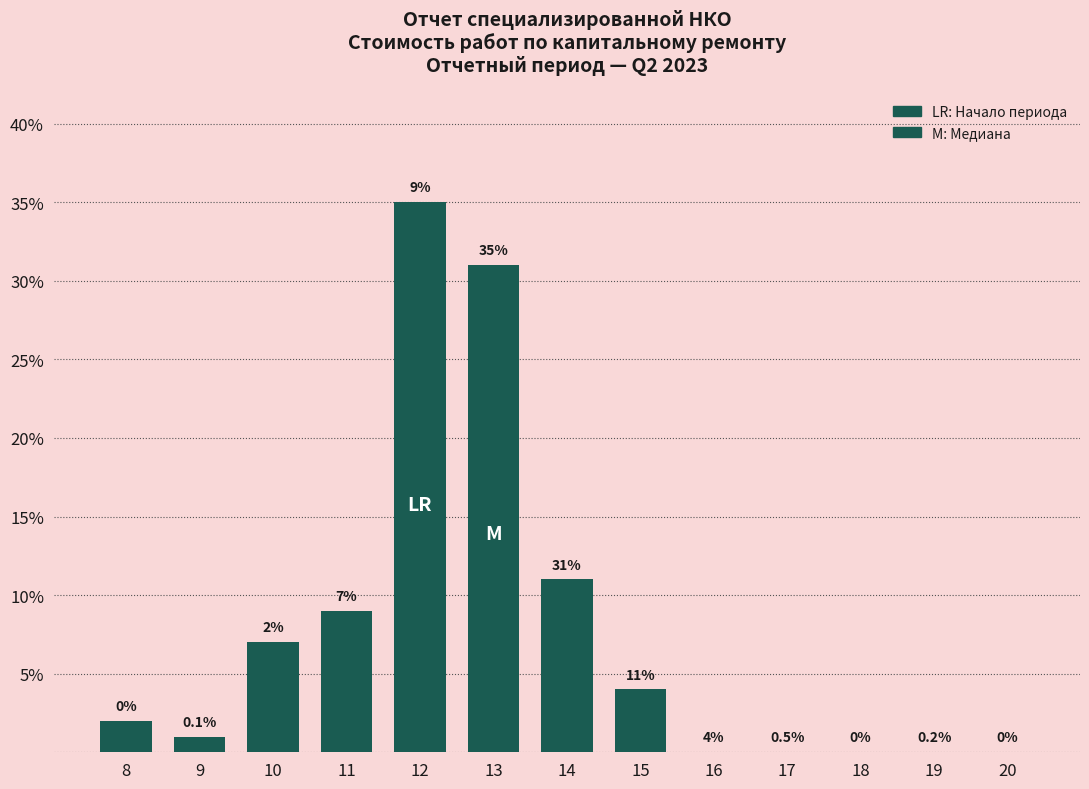

Reading right to left, transcribe all the data shown in this chart.

20=0	19=0	18=0	17=0	16=0	15=4	14=11	13=31	12=35	11=9	10=7	9=1	8=2